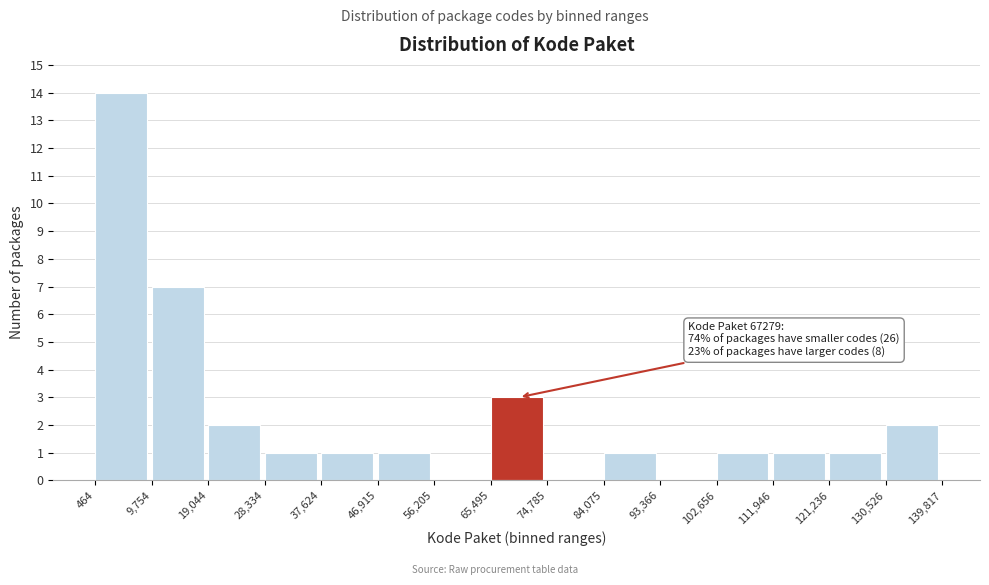

Over which range of the x-axis is the bar tallest?

464 to 9,754